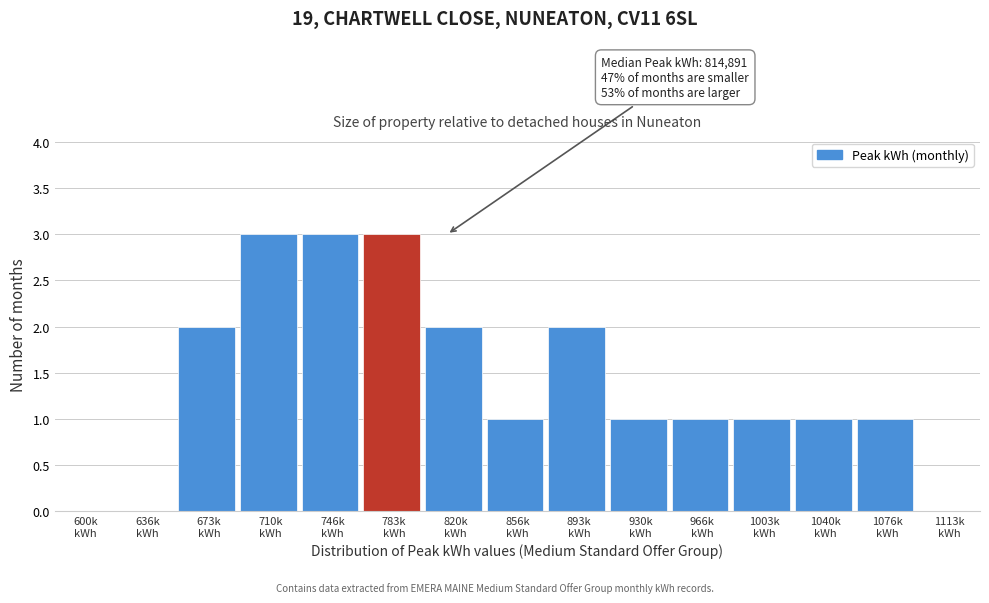

What is the sum of all values?

21